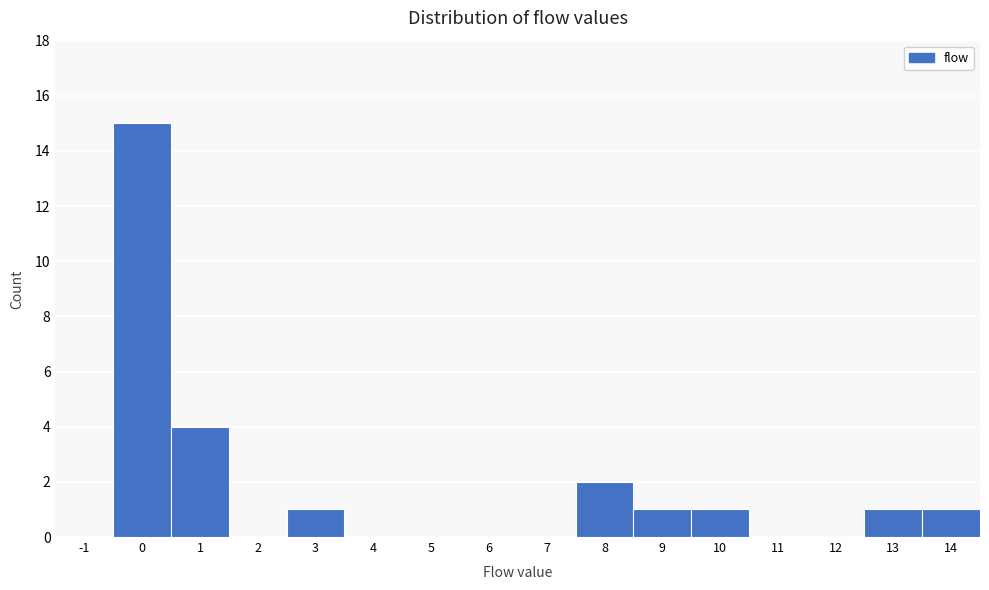

What is the height of the bar covering 2.5 to 3.5 on the x-axis? The values are not printed on the chart, so give them approximately, as read against the axis.

1